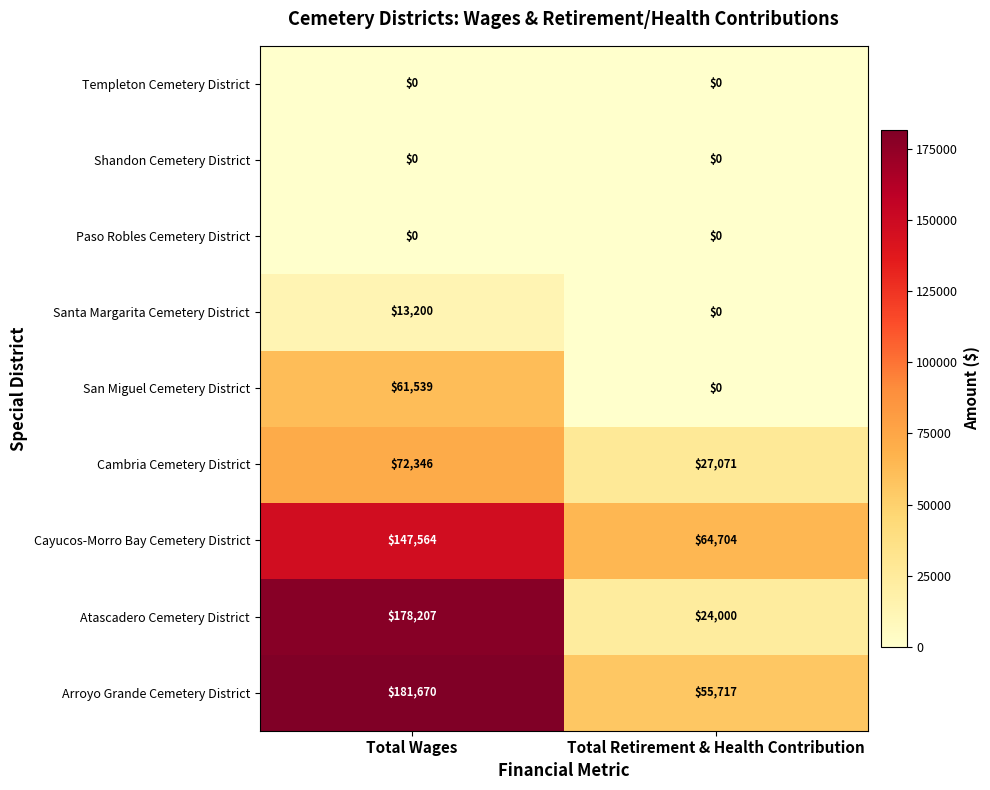

Read the Cayucos-Morro Bay Cemetery District value at Total Wages.

147564